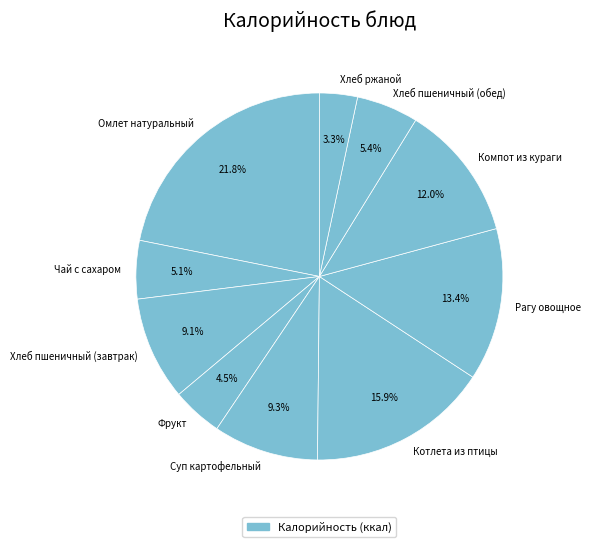

What is the total percentage of Чай с сахаром and Суп картофельный?

14.4%